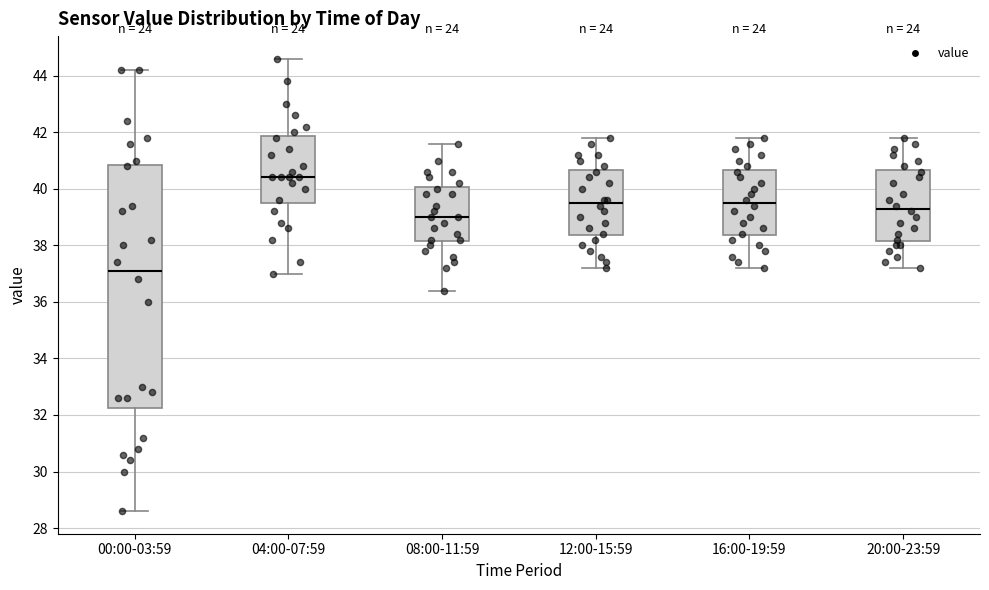

Where does the upper whisker of the box for 08:00-11:59 end on the y-axis? The values are not printed on the chart, so give them approximately, as read against the axis.

41.6